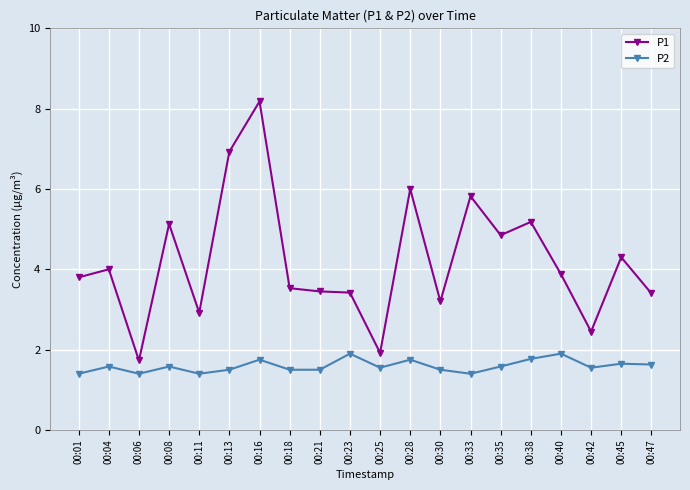

What is the value of the P2 point at the 20th from the left?

1.6